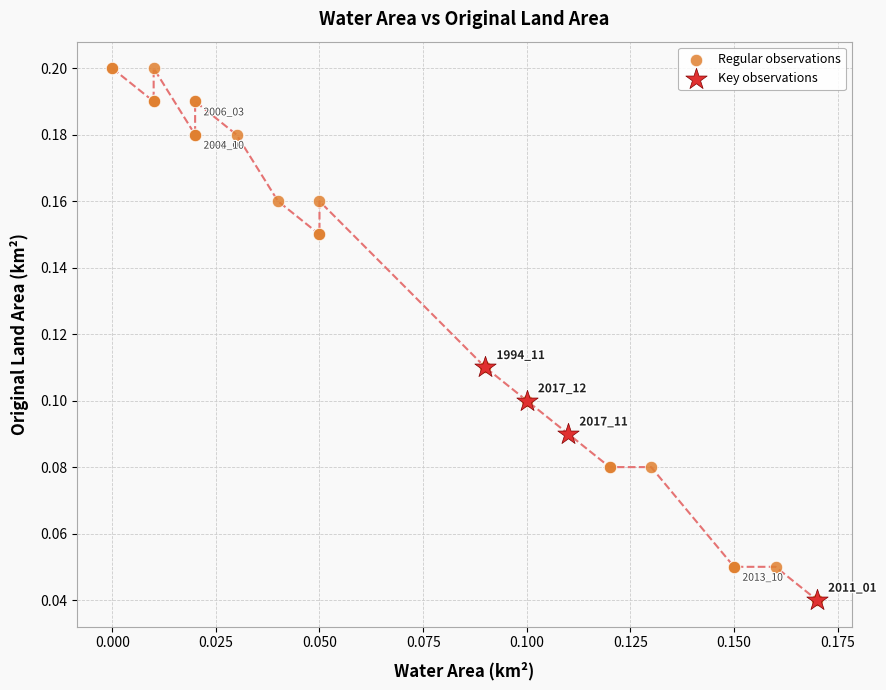

Which series reaches the maximum Y coordinate?

Regular observations